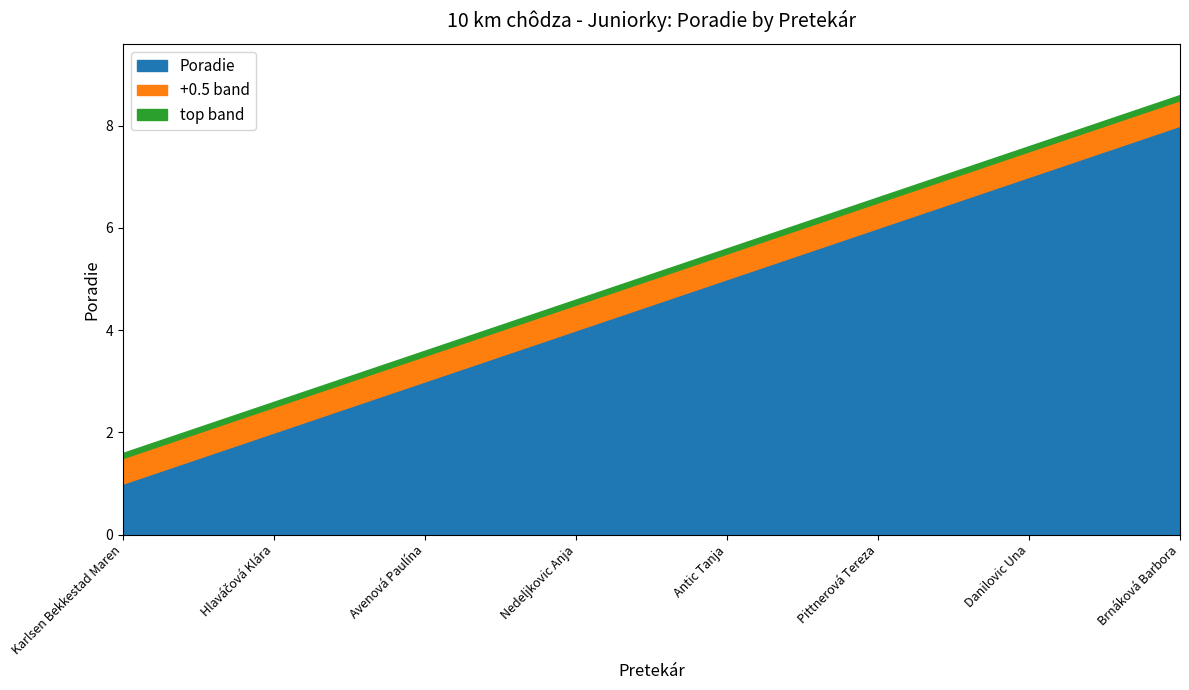

True or false: the data shows 1 at Avenová Paulína.

False